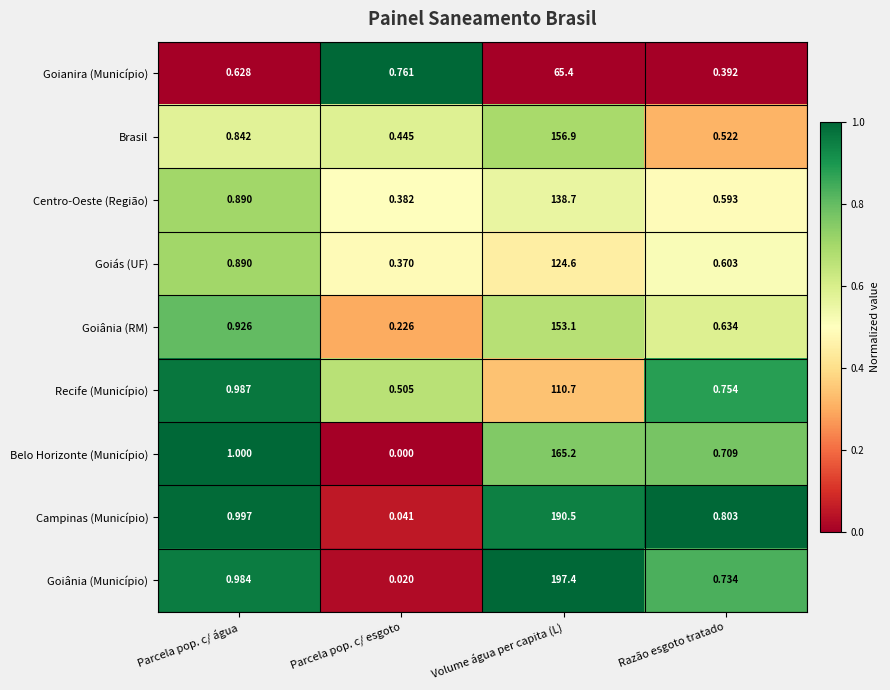

Which series changed the most between Parcela pop. c/ água and Volume água per capita (L)?

Goiânia (Município)